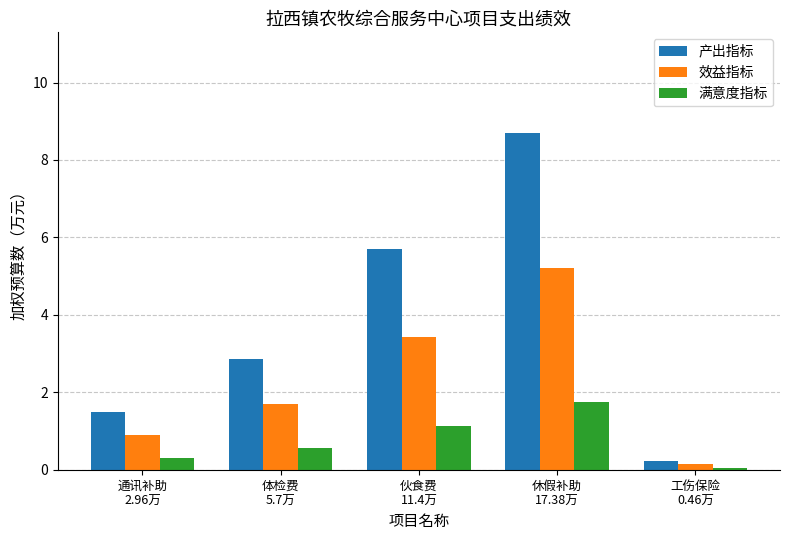

True or false: 效益指标 has a value of 1.3 at 伙食费
11.4万.

False